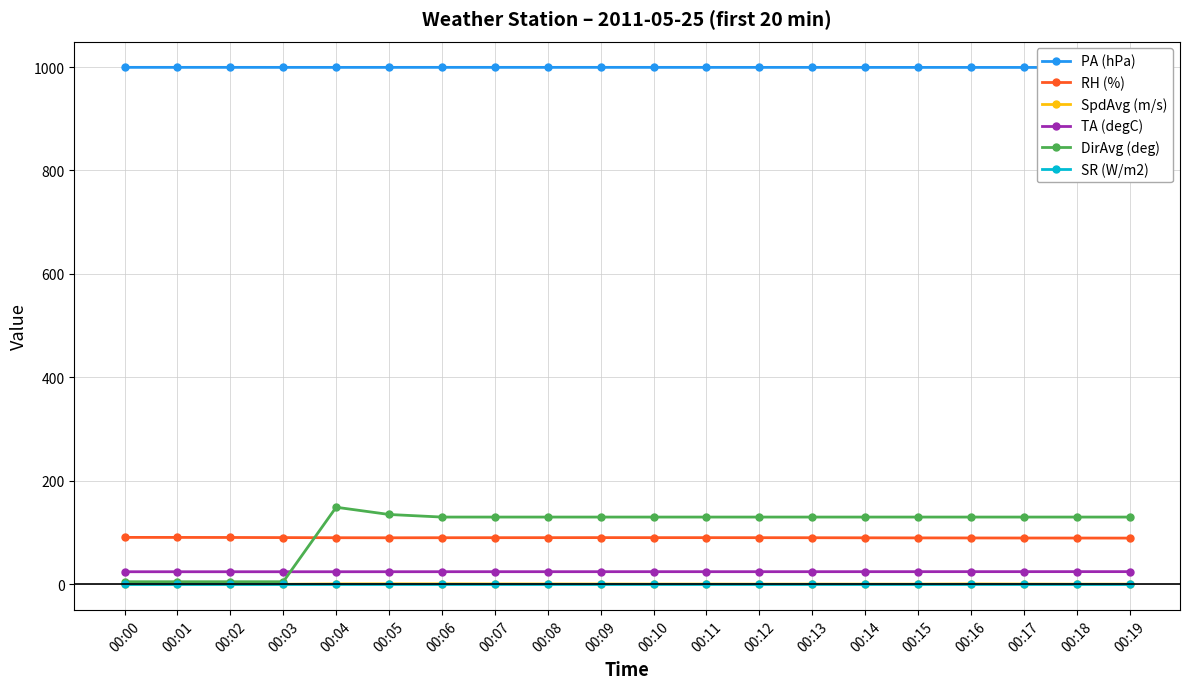

What is the sum of all RH (%) values?

1801.2